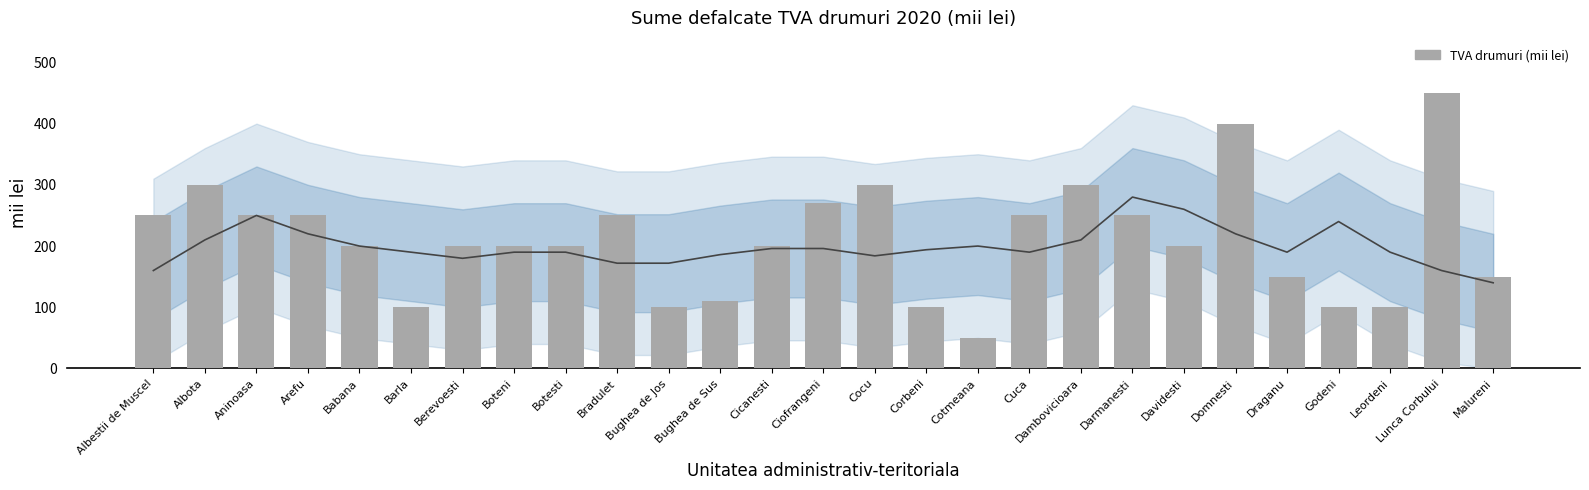

What is the highest value of the TVA drumuri (mii lei) series?

450